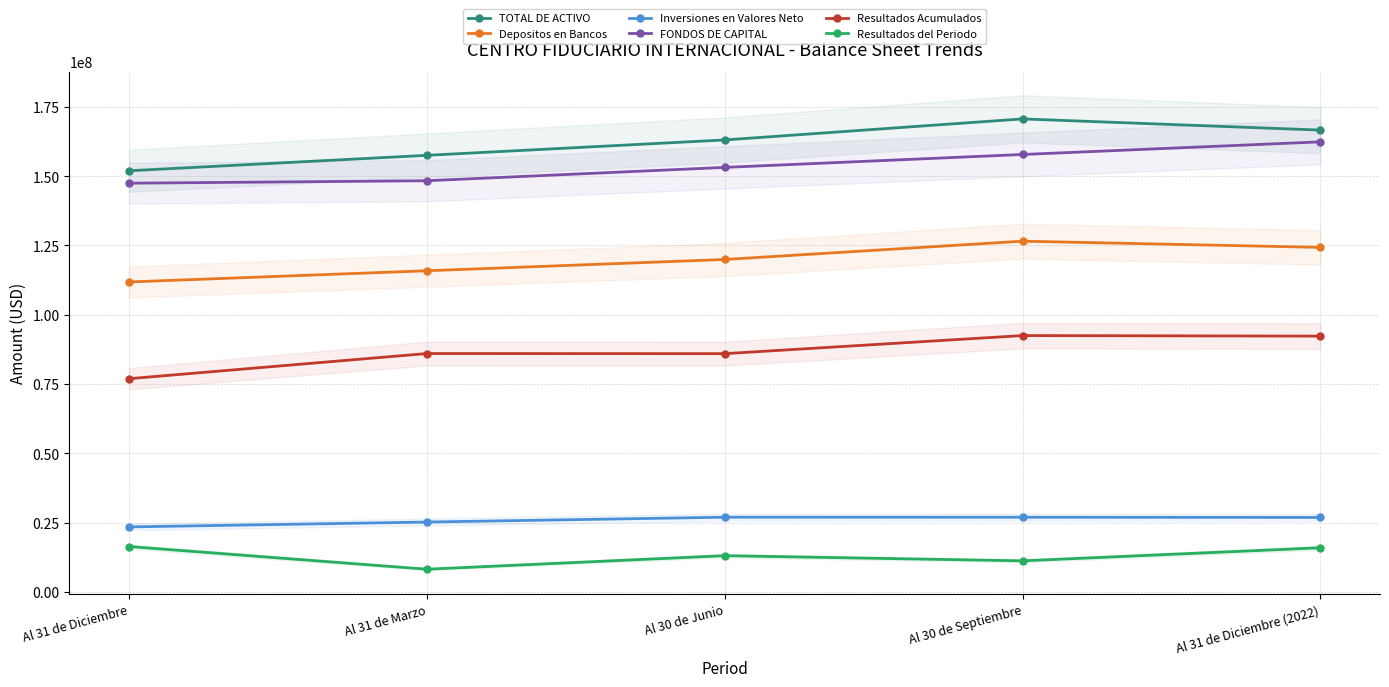

How many interior local peaks does the TOTAL DE ACTIVO series have?

1